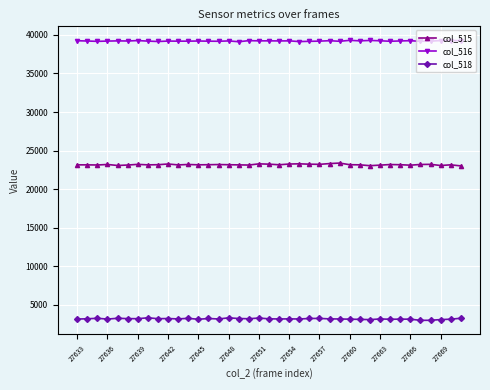

How many lines are shown in the chart?

3